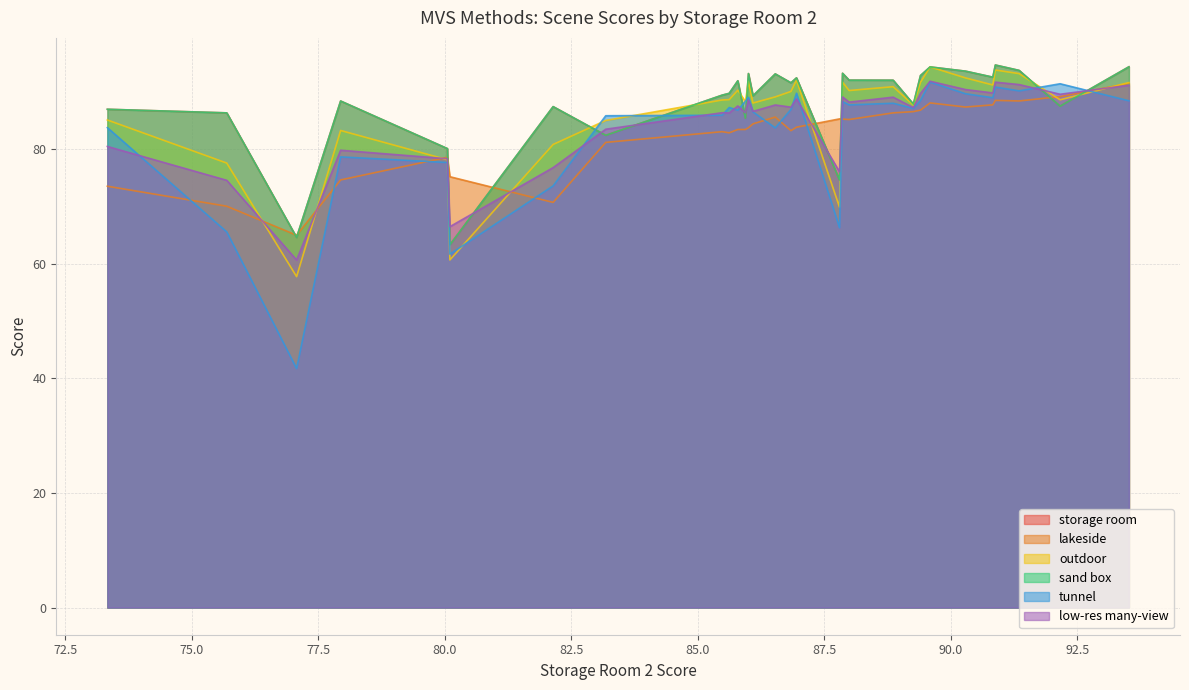

What is the spread (max minus min) of values at 86.0?

9.5